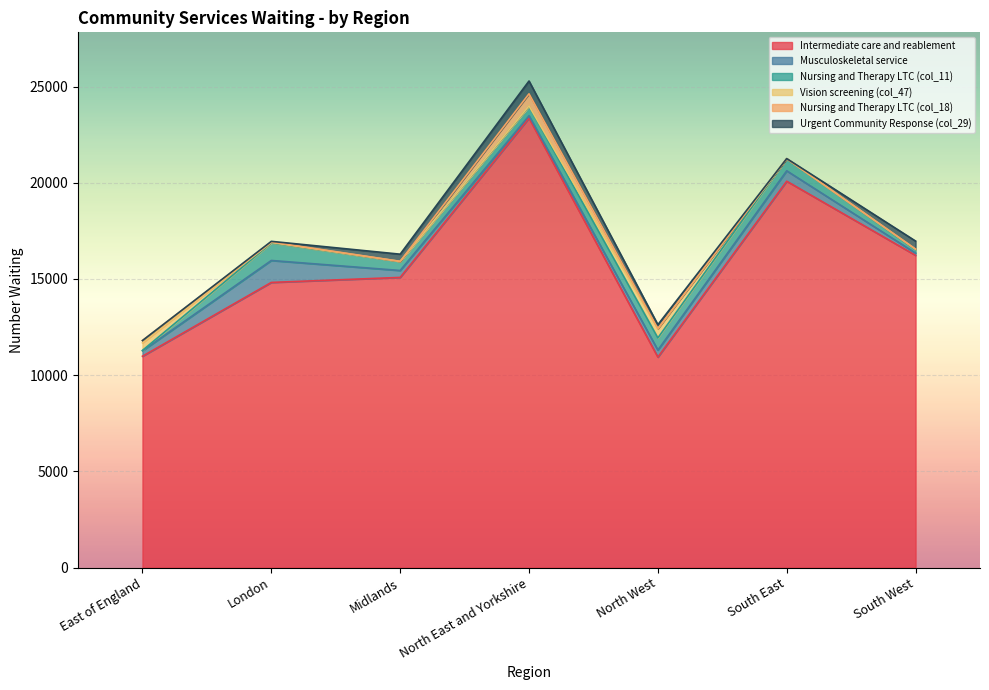

What is the total value across all series at South East?

21256